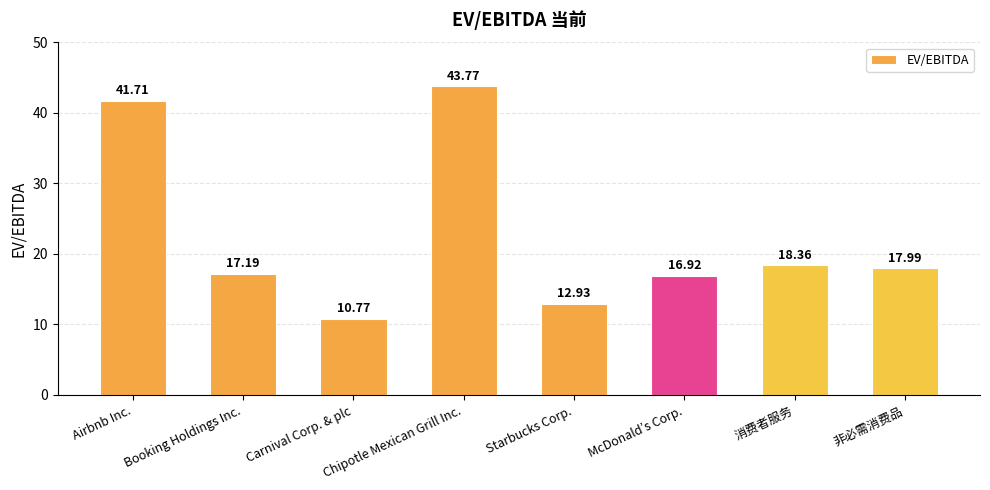

What value does the data have at Carnival Corp. & plc?

10.8